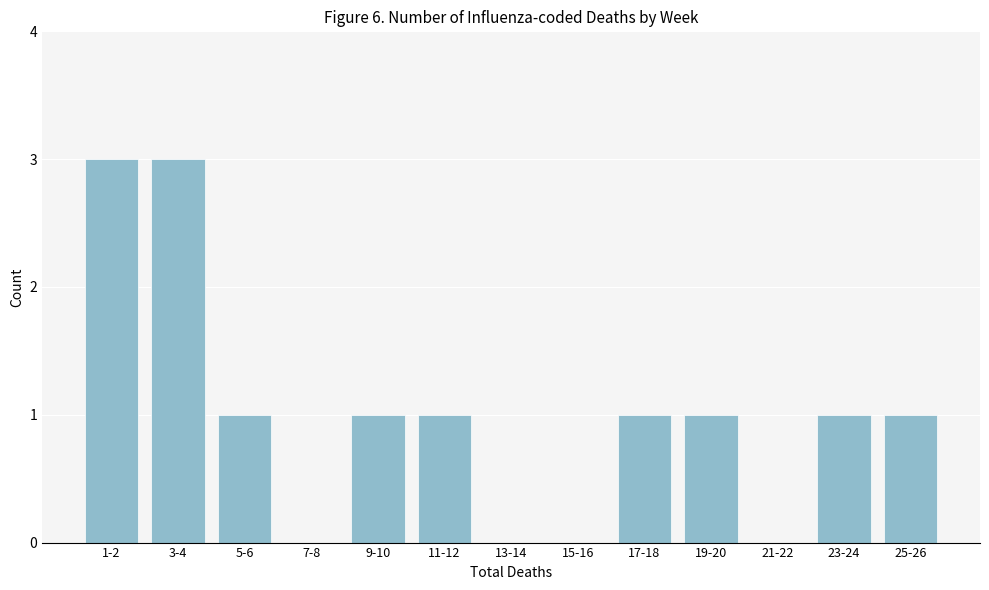

Reading left to right, transcribe all the data shown in this chart.

1-2=3	3-4=3	5-6=1	7-8=0	9-10=1	11-12=1	13-14=0	15-16=0	17-18=1	19-20=1	21-22=0	23-24=1	25-26=1